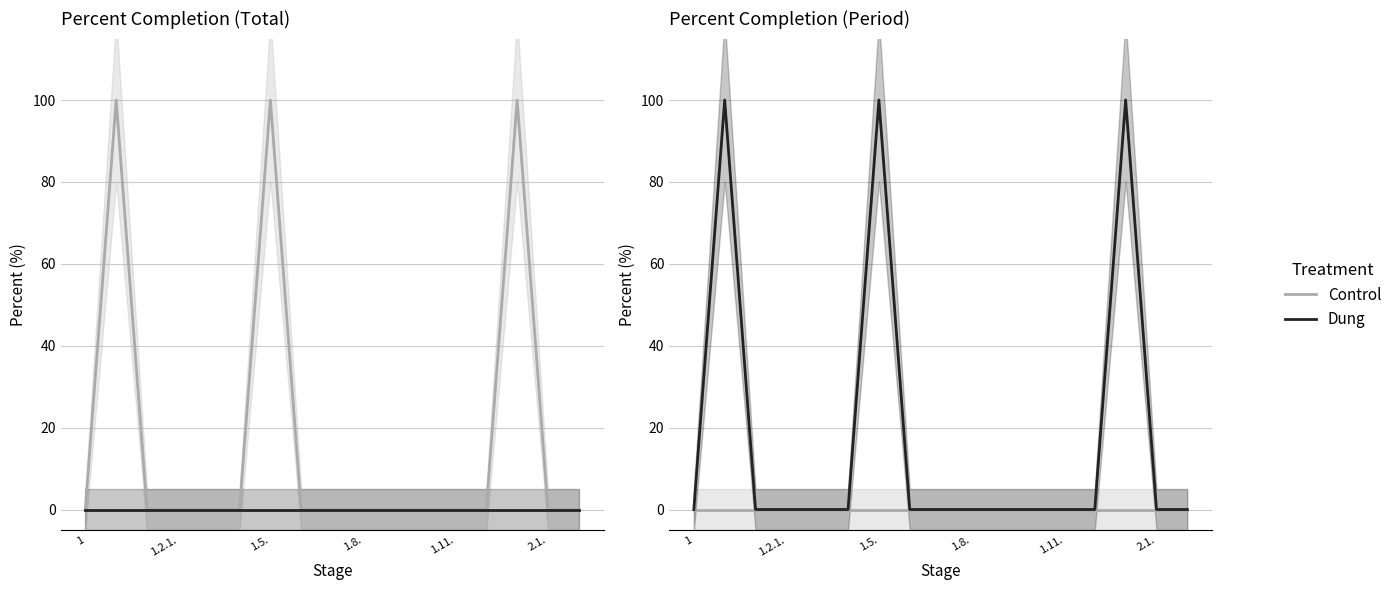

True or false: Dung and Control intersect in this chart.

False